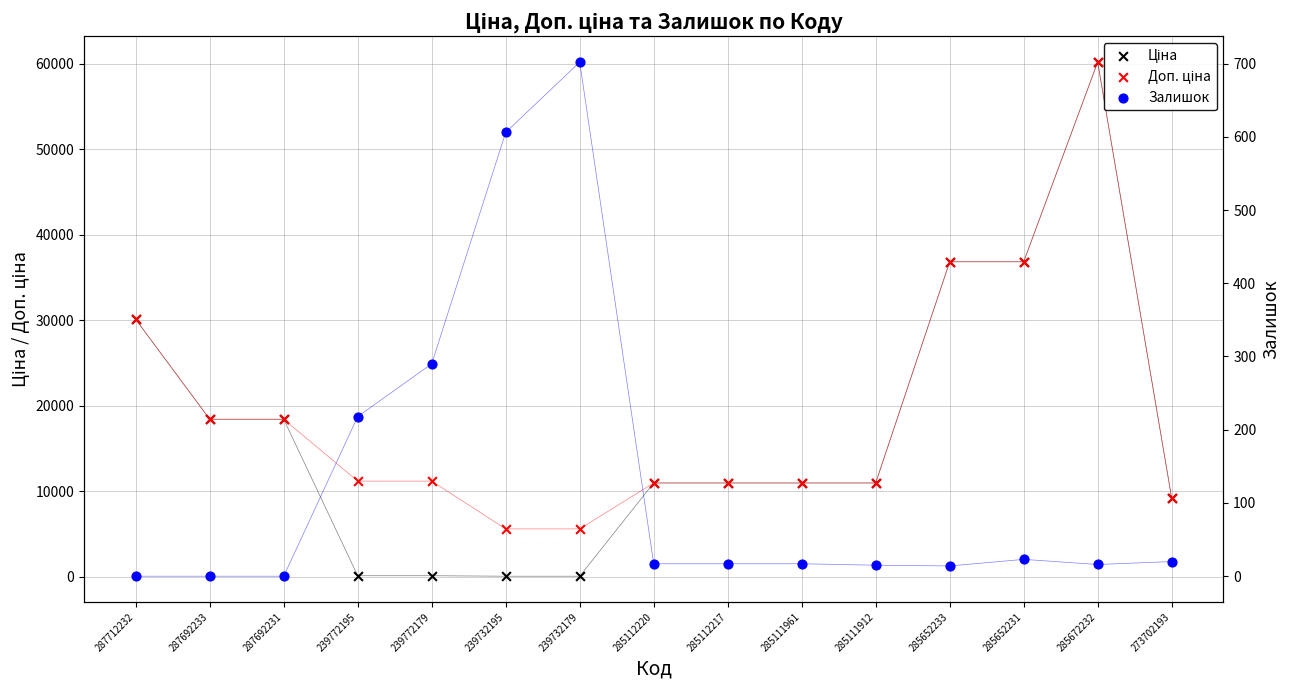

Is the value of Доп. ціна at 239772195 greater than the value of Ціна at 273702193?

Yes